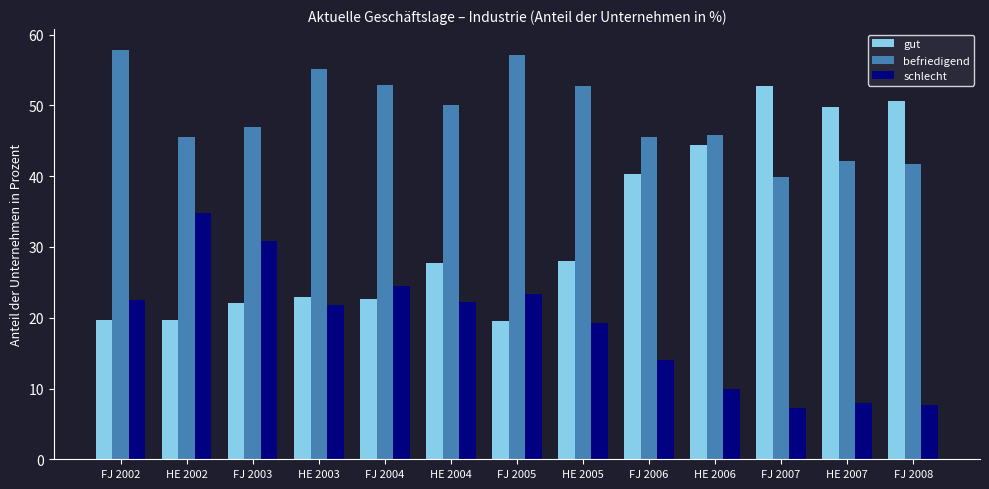

True or false: befriedigend has a value of 12.0 at FJ 2007.

False